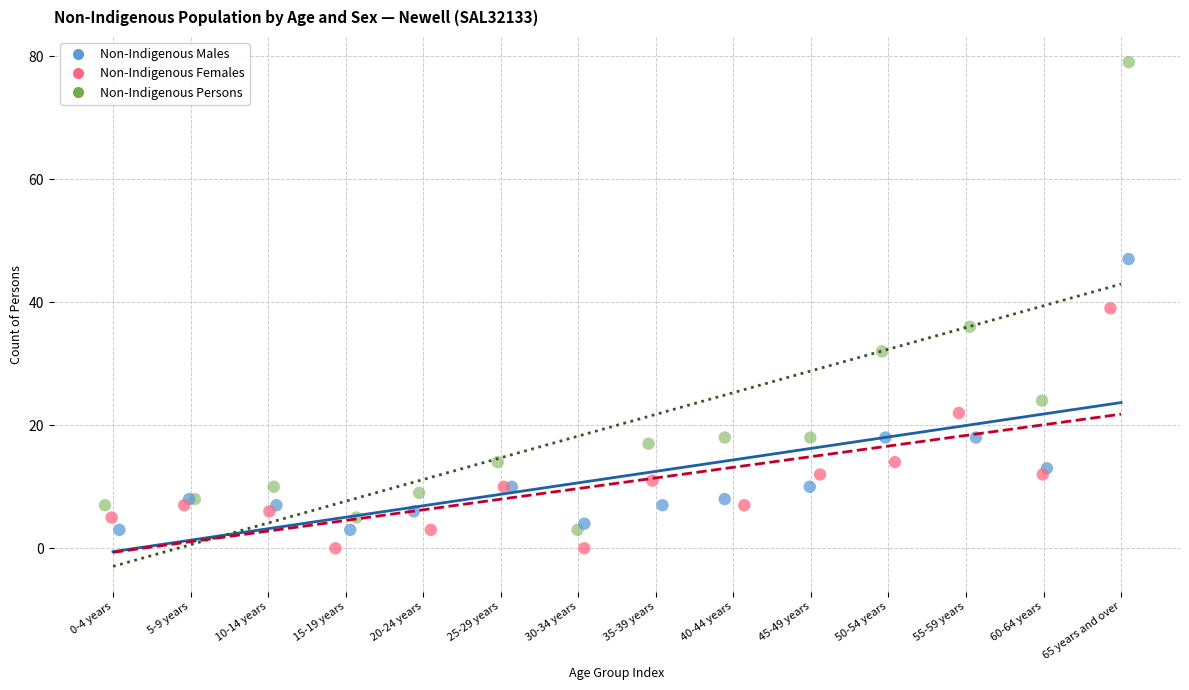

What are all the series names shown in the legend?

Non-Indigenous Males, Non-Indigenous Females, Non-Indigenous Persons